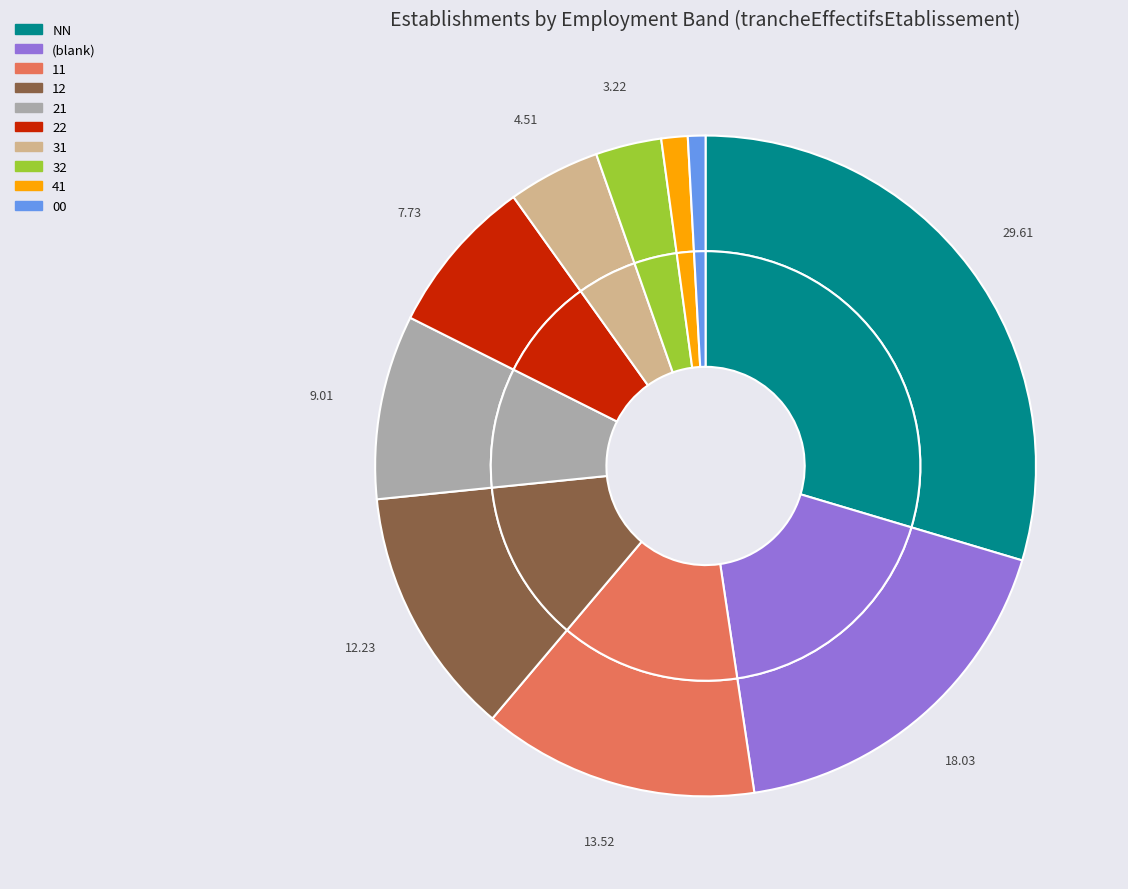

Is there any slice that represents more than half of the pie?

No